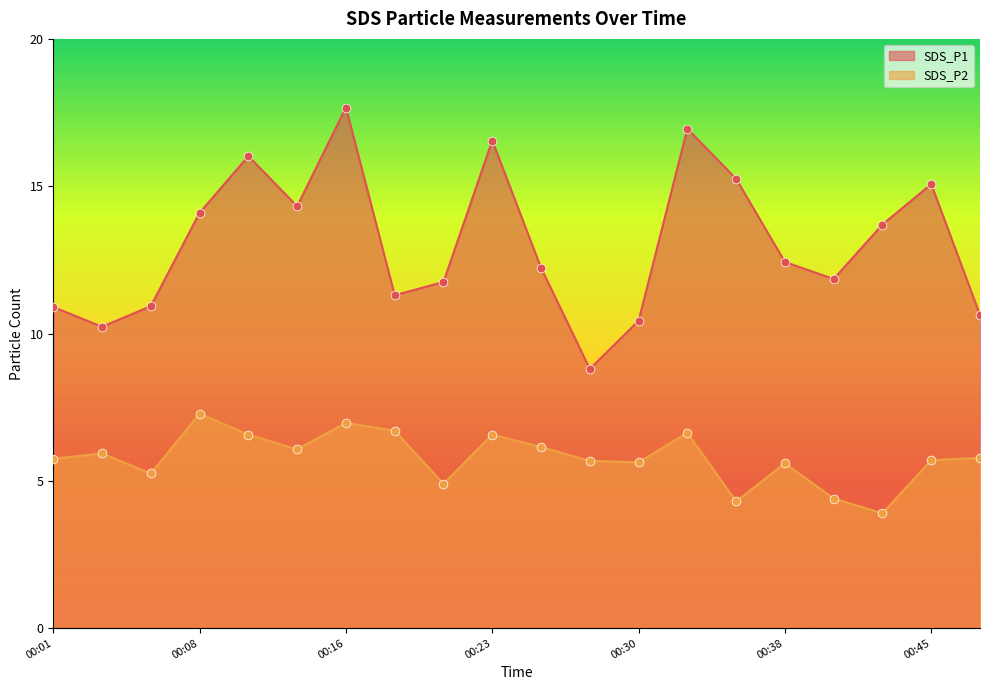

At how many categories does at least one series exceed 13?

9